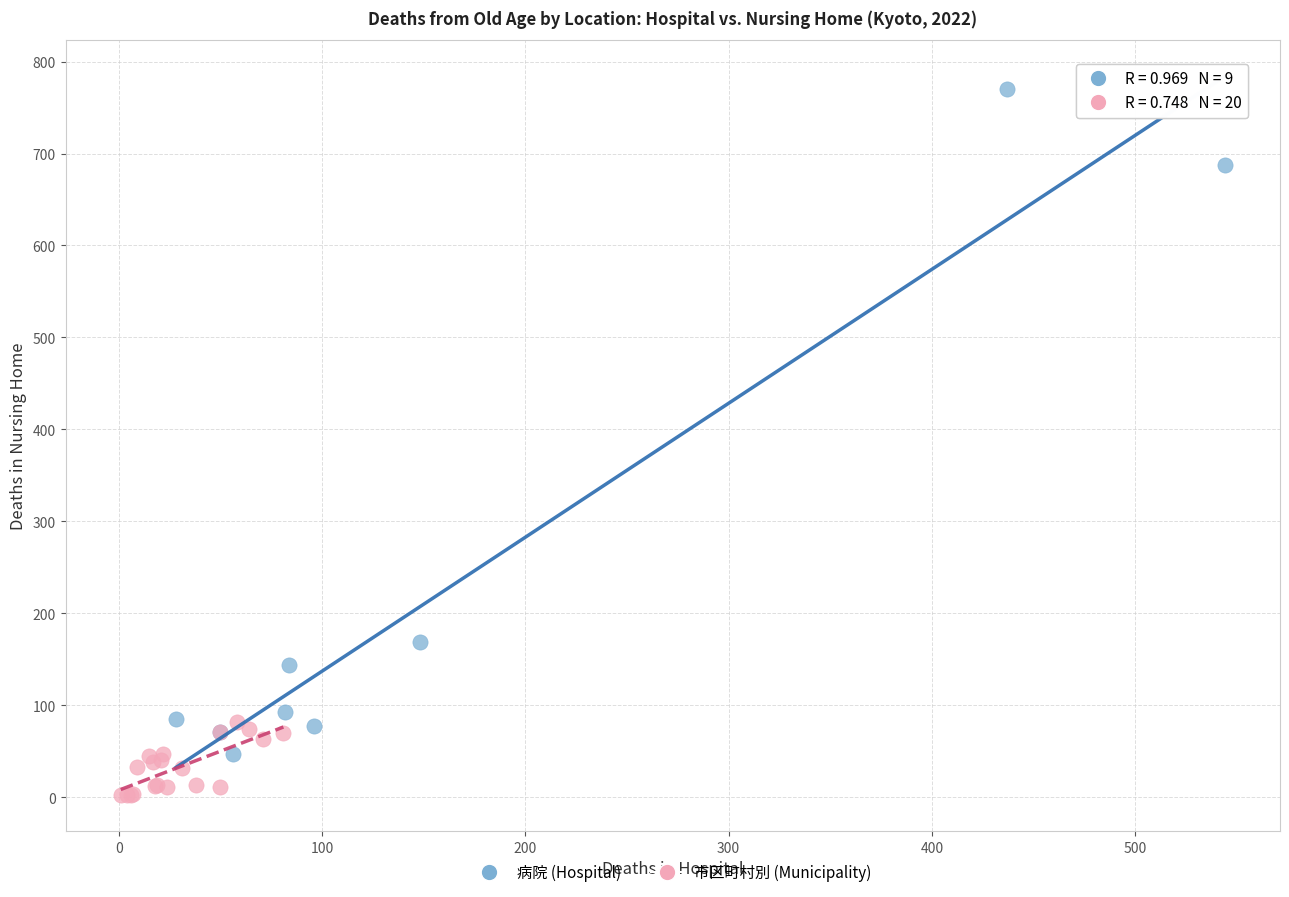

Which series reaches the maximum Y coordinate?

病院 (Hospital)